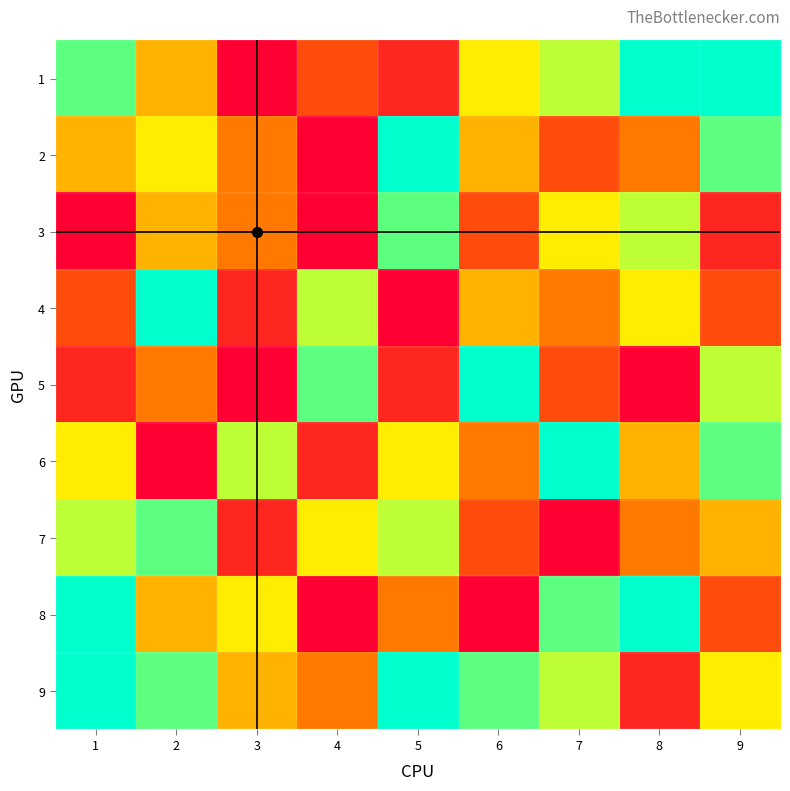

Which category has the lowest value across all series?

3